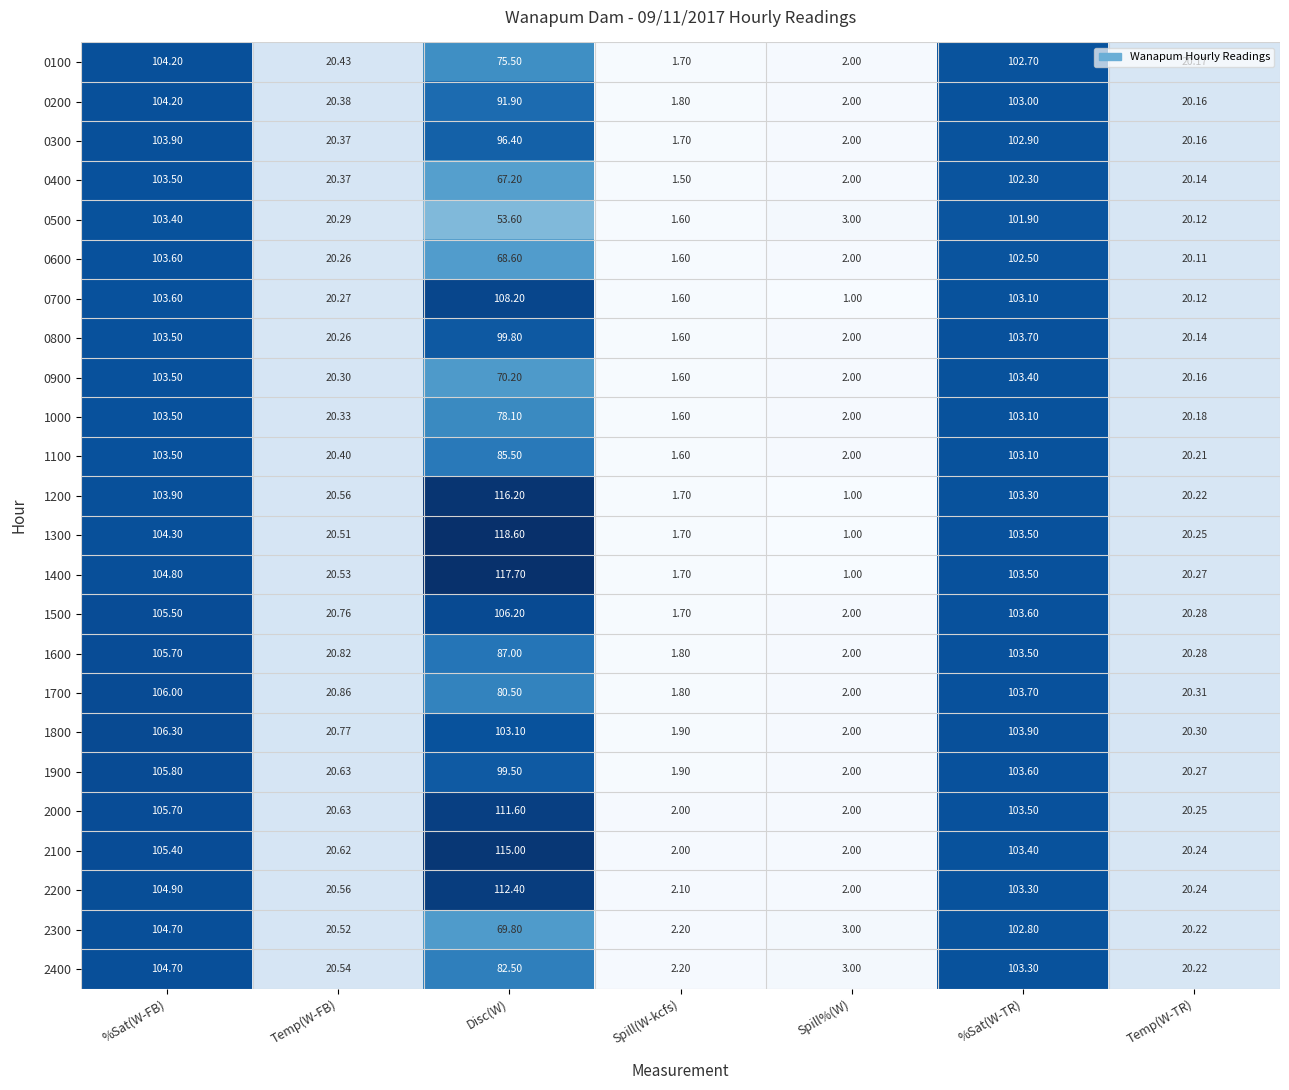

Where is 2200 nearest to the value 57?

Temp(W-FB)